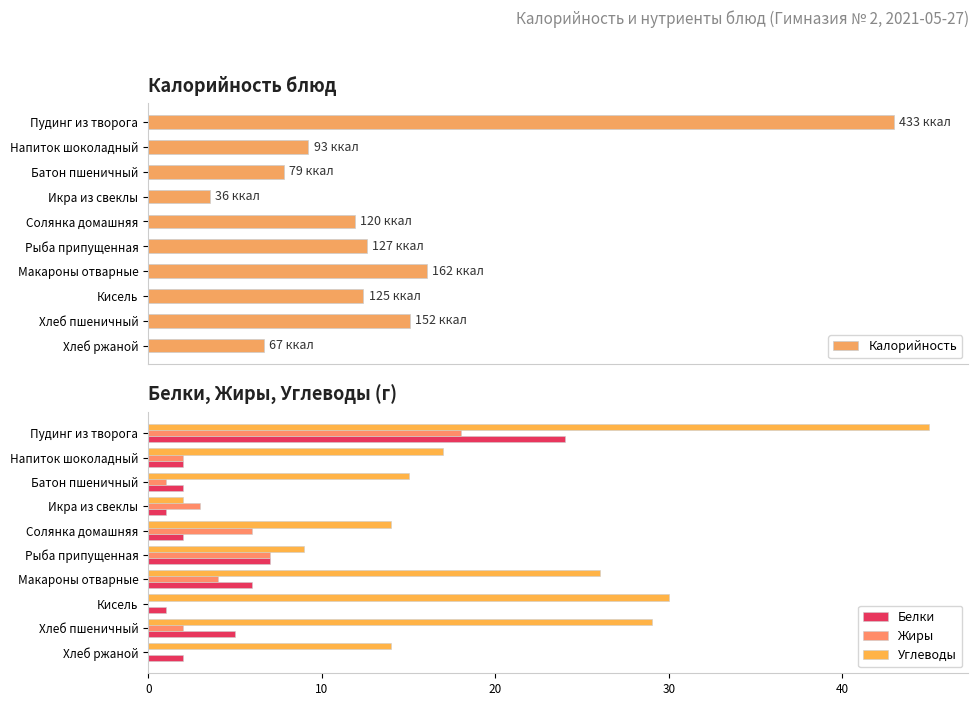

Count the number of categories in the chart.

10